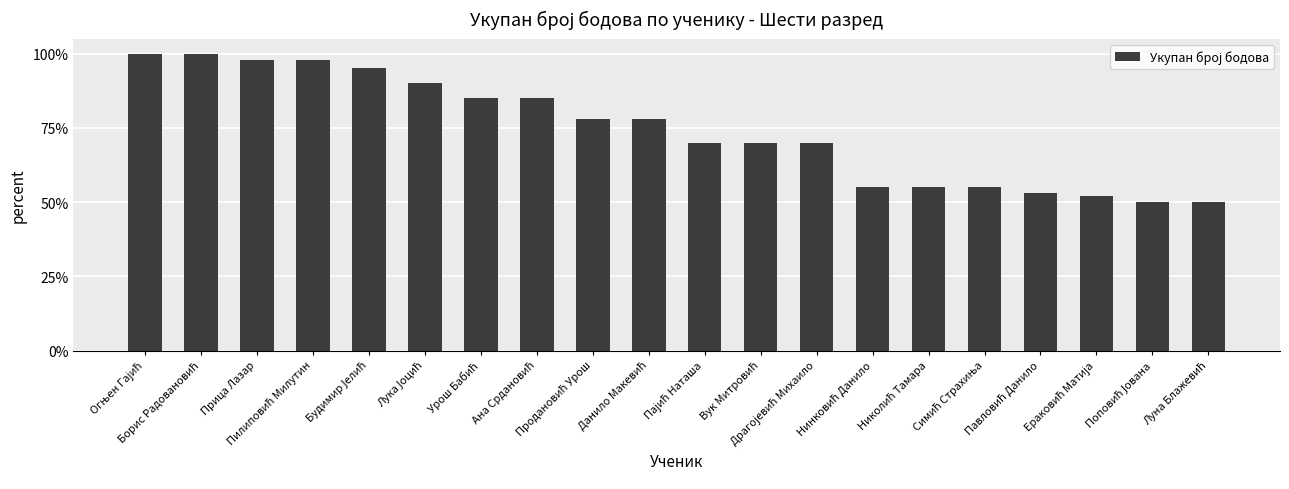

At which label is the value closest to 0?

Поповић Јована